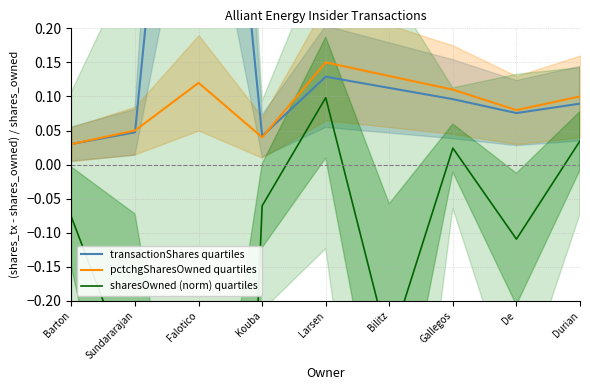

What is the label of the 3rd point from the left?

Falotico